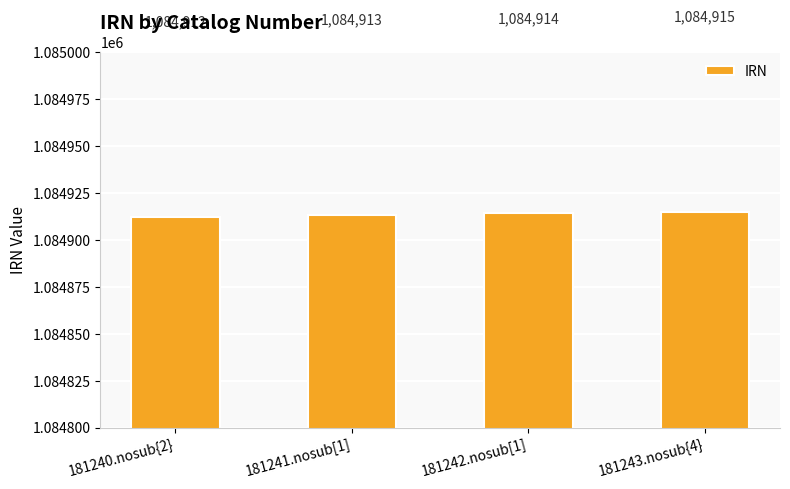

What is the value of the 1st bar from the left?

1084912